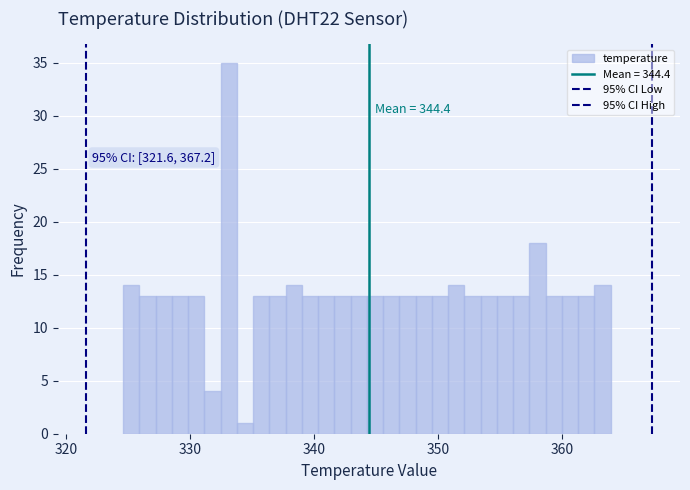

Around what value on the x-axis is the tallest bar? Give the approximate position of its centre, as read against the axis.

333